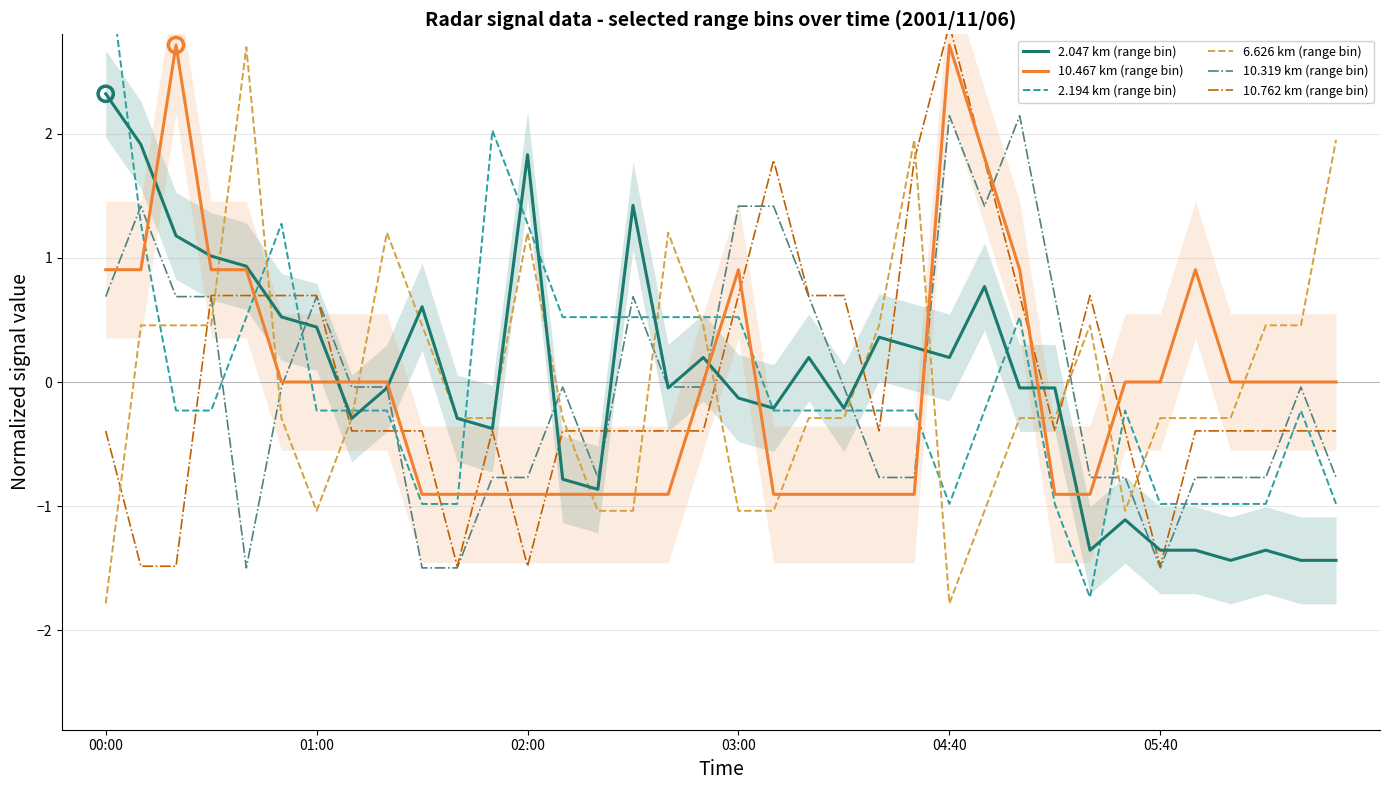

At which category is the sum across all series the highest?

00:00